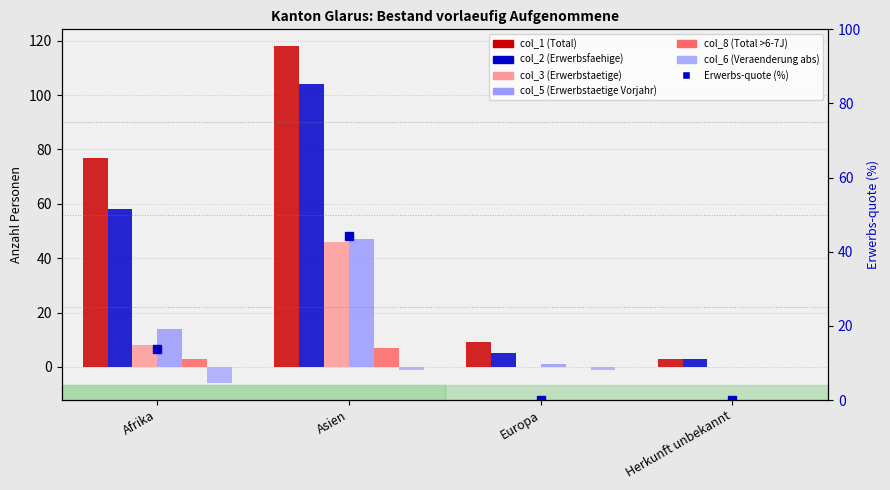

At which label does col_6 (Veraenderung abs) first exceed -1?

Herkunft unbekannt